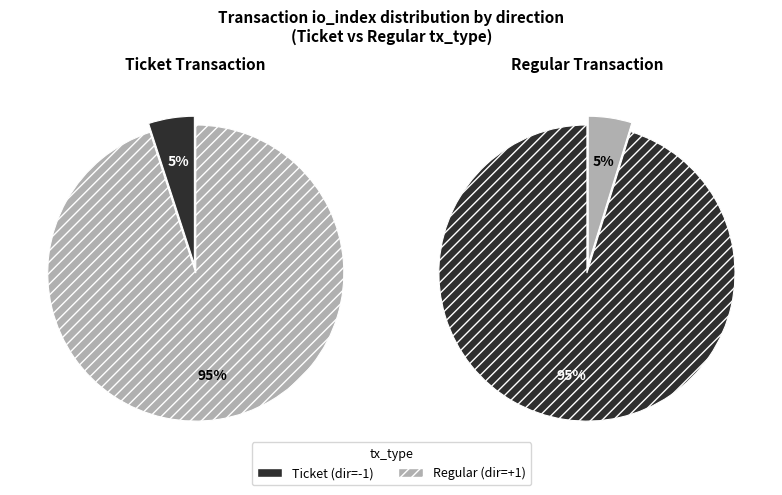

True or false: 1 accounts for 99% of the total.

False